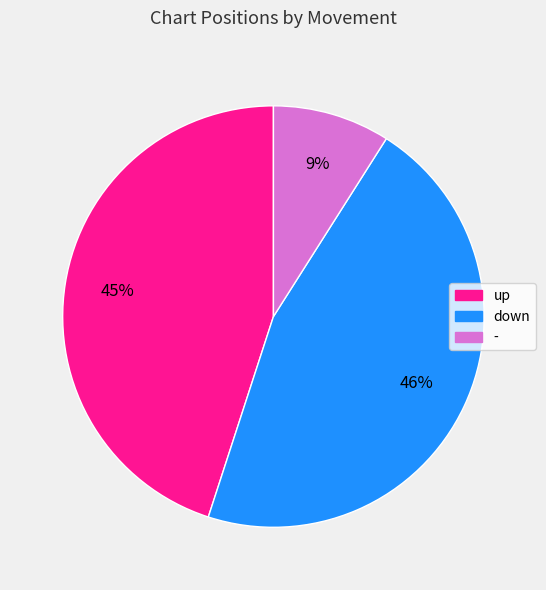

What is the largest slice in the pie chart?

down